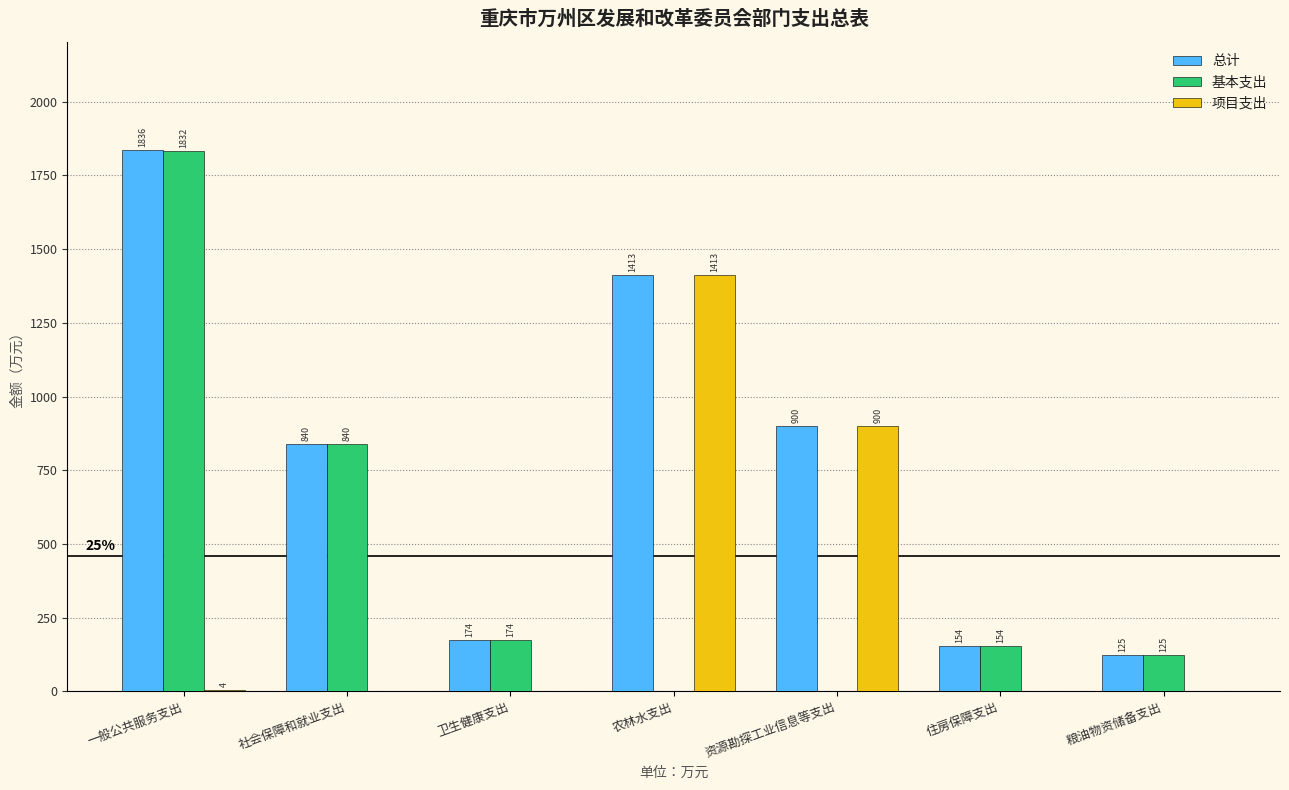

Which series has the largest total across all categories?

总计